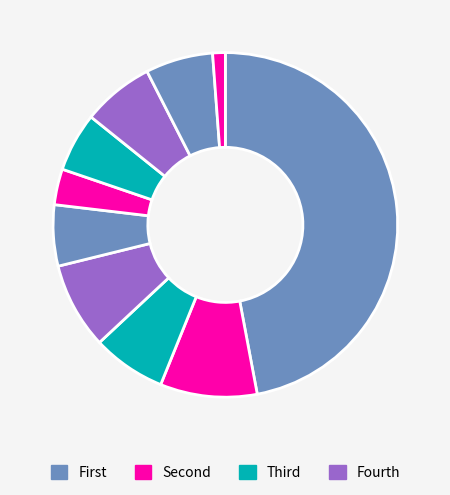

How many segments does this pie chart have?

10